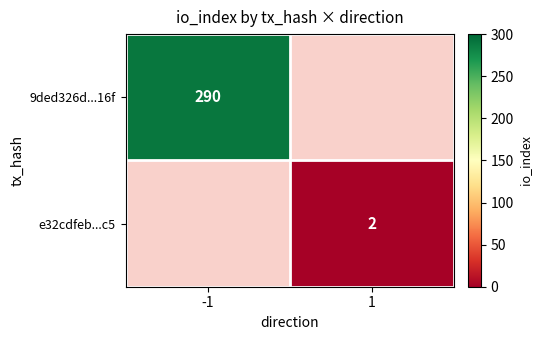

The 9ded326d...16f series shows 290 at -1. True or false?

True